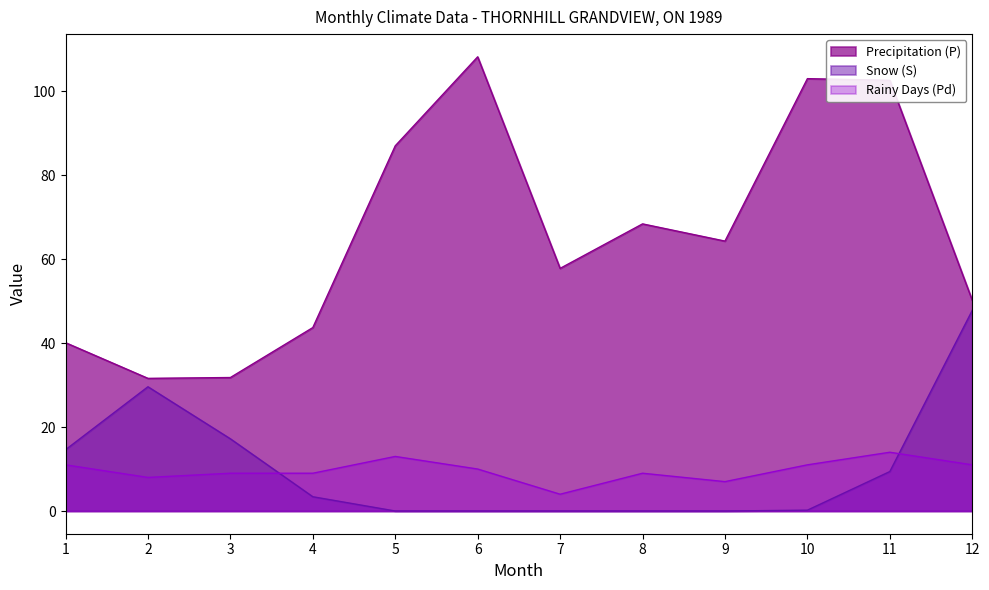

Reading left to right, list all the values displayed in this chart.

Precipitation (P): 1=40.1	2=31.6	3=31.8	4=43.7	5=87.0	6=108.2	7=57.8	8=68.4	9=64.3	10=103.0	11=102.6	12=50.2
Snow (S): 1=14.6	2=29.6	3=17.2	4=3.4	5=0.0	6=0.0	7=0.0	8=0.0	9=0.0	10=0.2	11=9.4	12=47.8
Rainy Days (Pd): 1=11.0	2=8.0	3=9.0	4=9.0	5=13.0	6=10.0	7=4.0	8=9.0	9=7.0	10=11.0	11=14.0	12=11.0